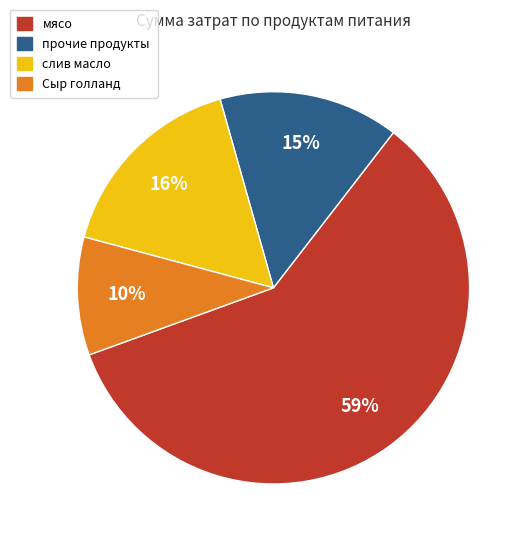

Is there any slice that represents more than half of the pie?

Yes